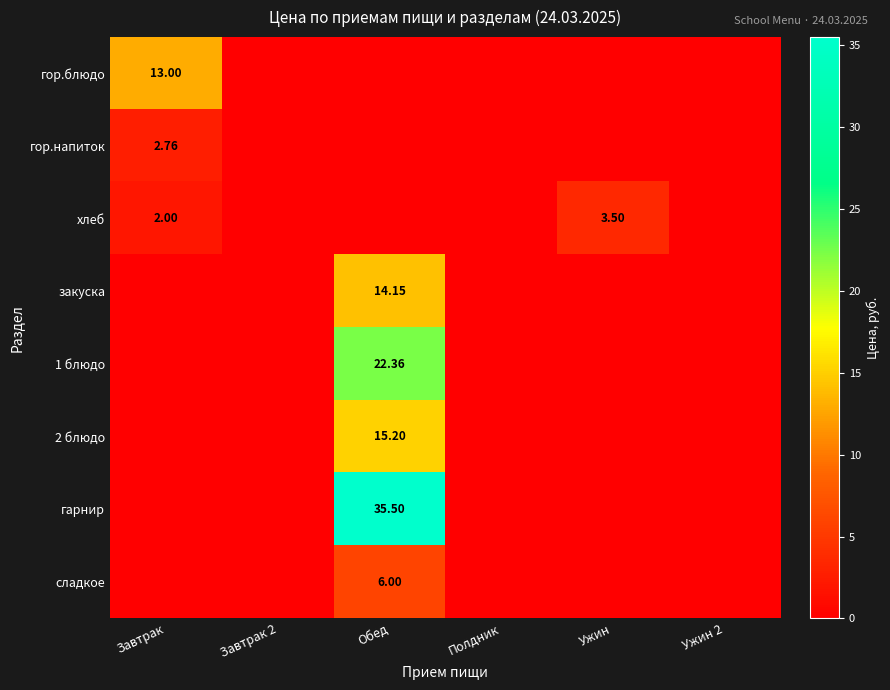

At which label is 2 блюдо closest to 7?

Завтрак